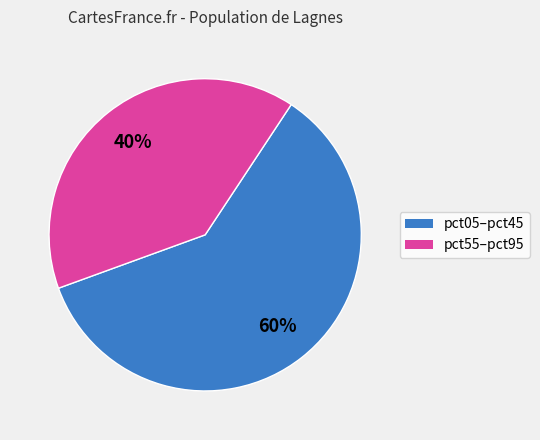

To the nearest percent, what is the average slice percentage?

50%